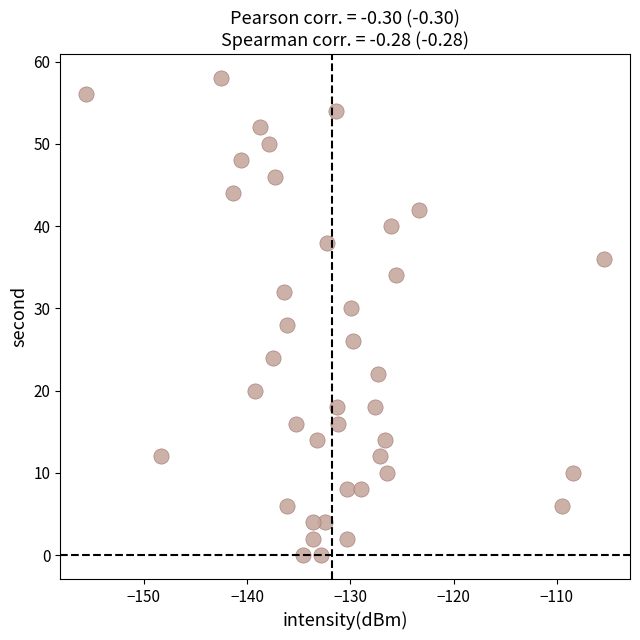

What is the range of Y values (max minus min)?

58